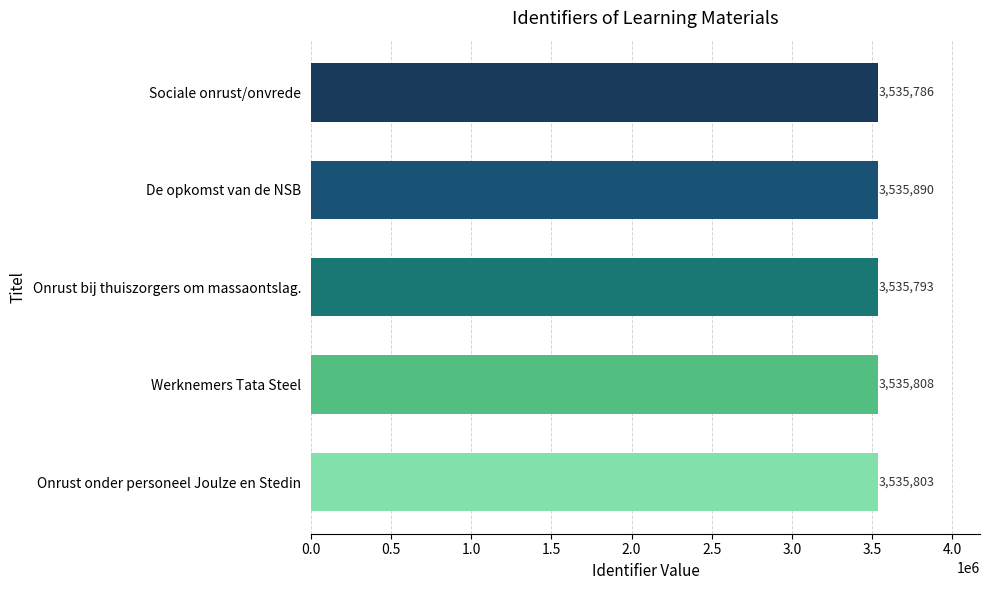

What is the ratio of the value at De opkomst van de NSB to the value at Werknemers Tata Steel?

1.0